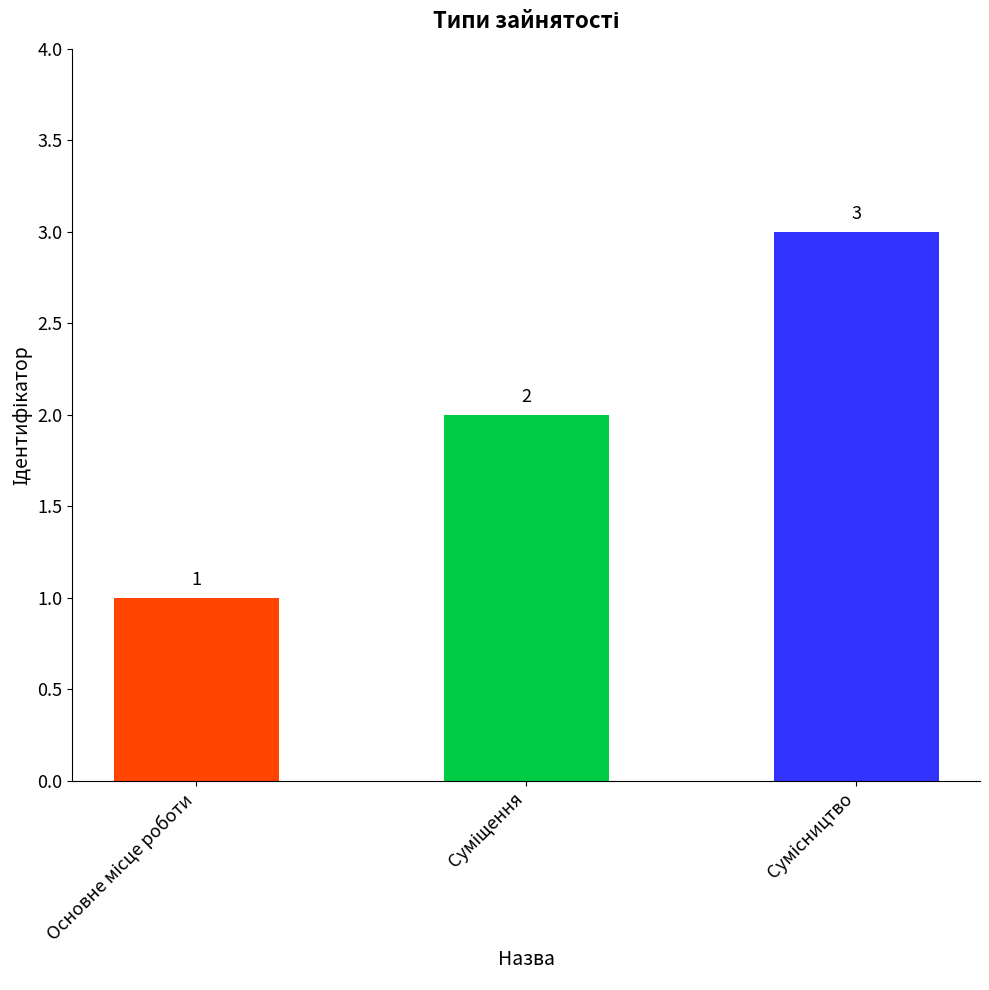

How many values are between 1 and 3?

3